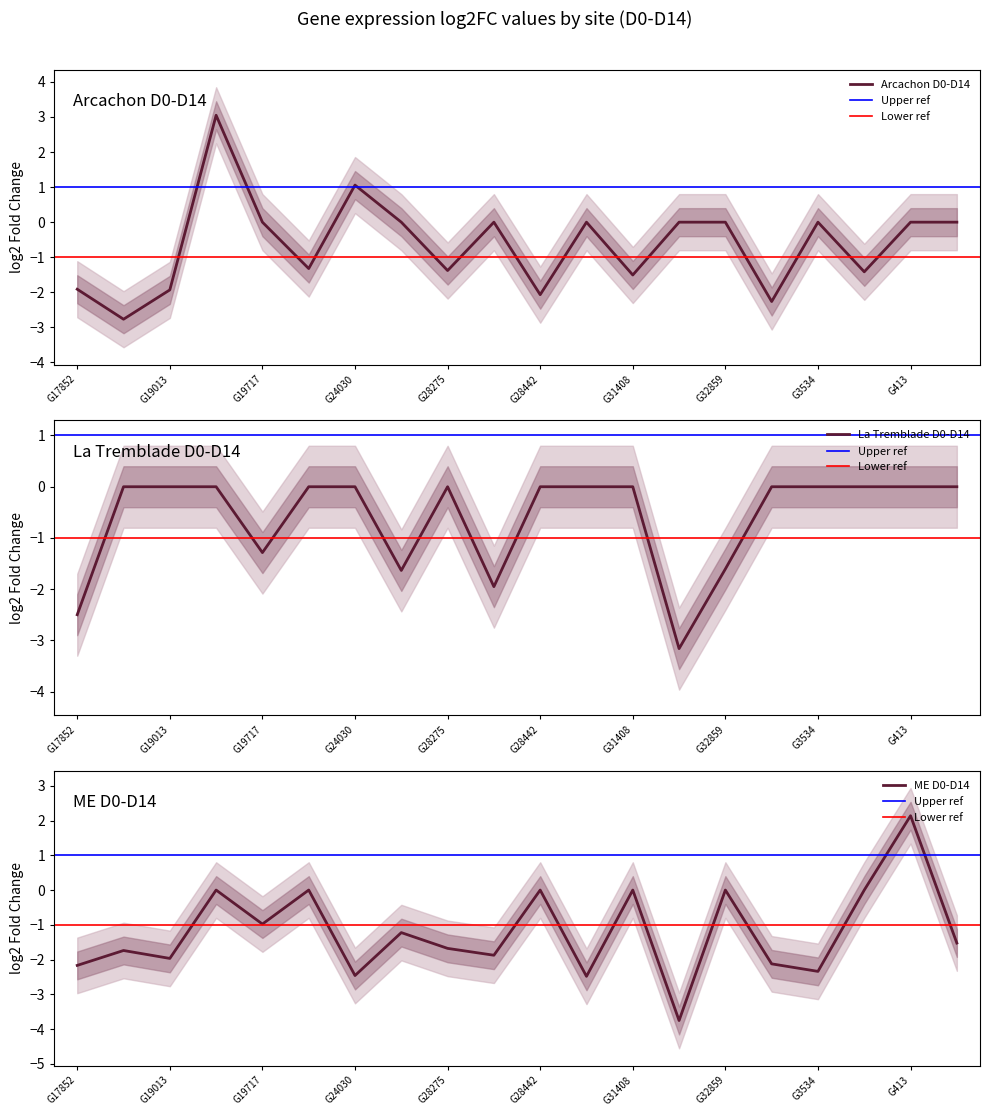

List the labels in order of La Tremblade D0-D14 value, largest first.

G18339, G19013, G19367, G24016, G24030, G28275, G28442, G30389, G31408, G32843, G3534, G3462, G413, G31783, G19717, G32859, G19745, G28276, G17852, G4311